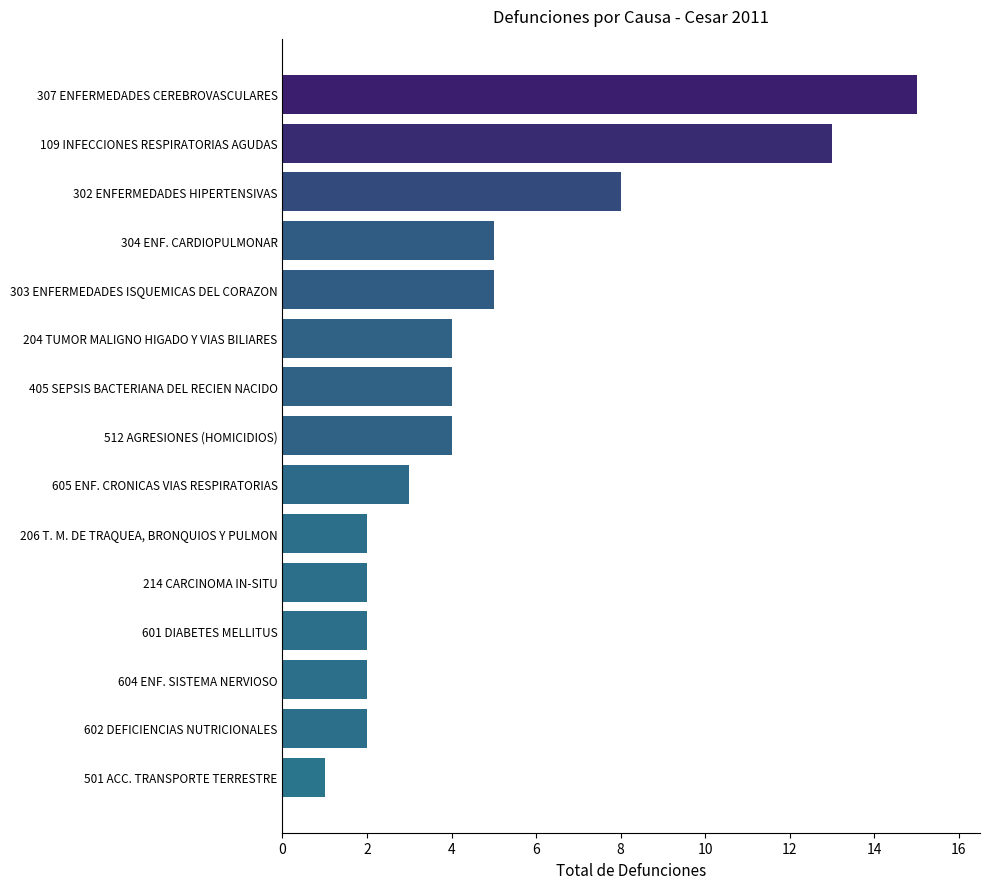

Which category has the lowest value across all series?

501 ACC. TRANSPORTE TERRESTRE